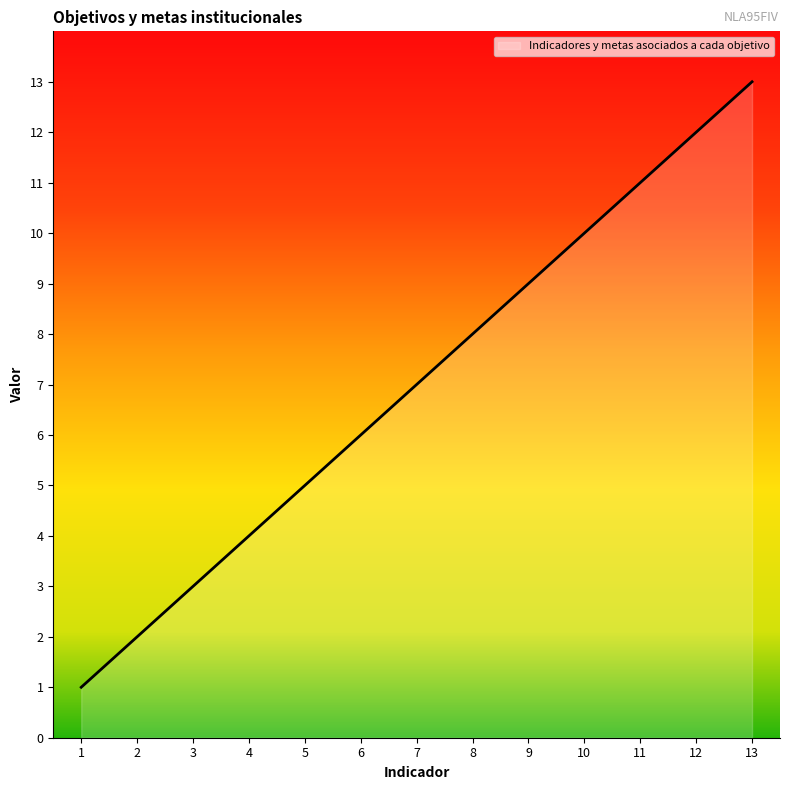

What value does the data have at 9?

9